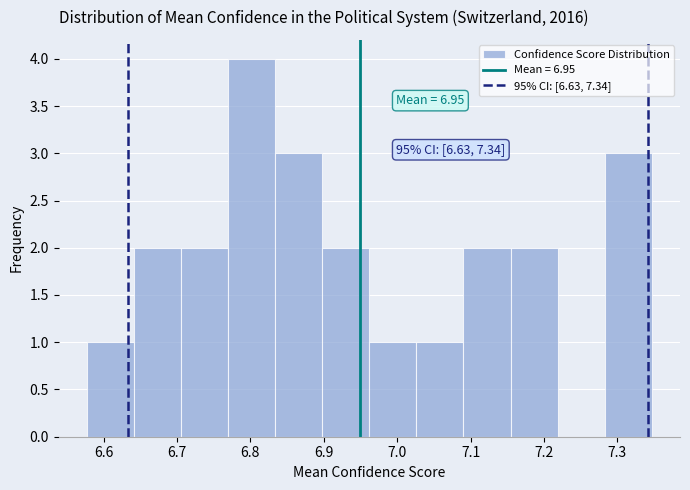

Which range on the x-axis has the tallest bar?

6.77 to 6.83